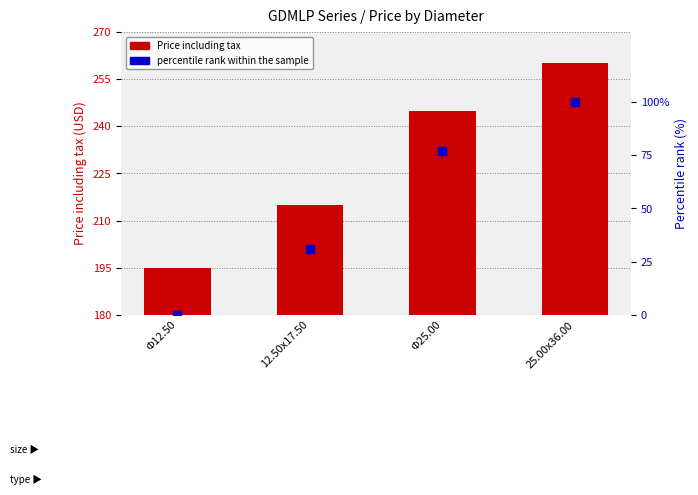

What are all the series names shown in the legend?

Price including tax, percentile rank within the sample